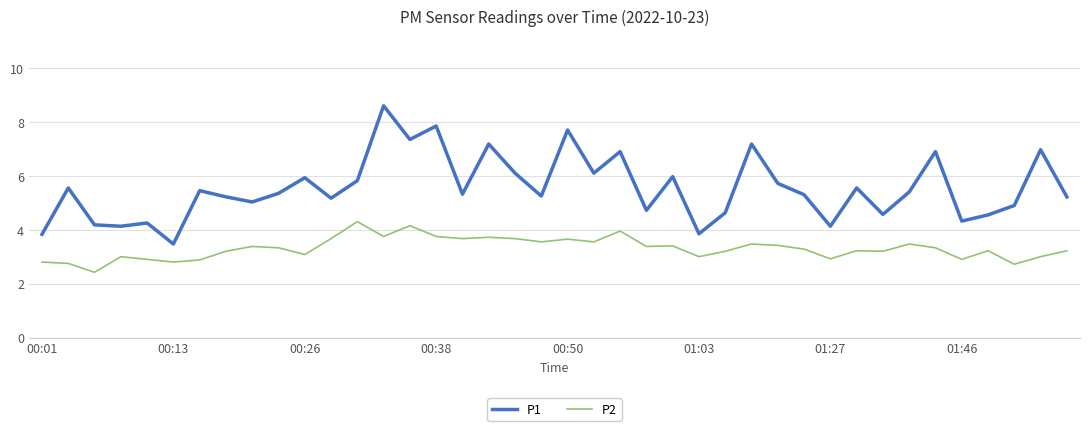

Which series has the widest spread of values?

P1